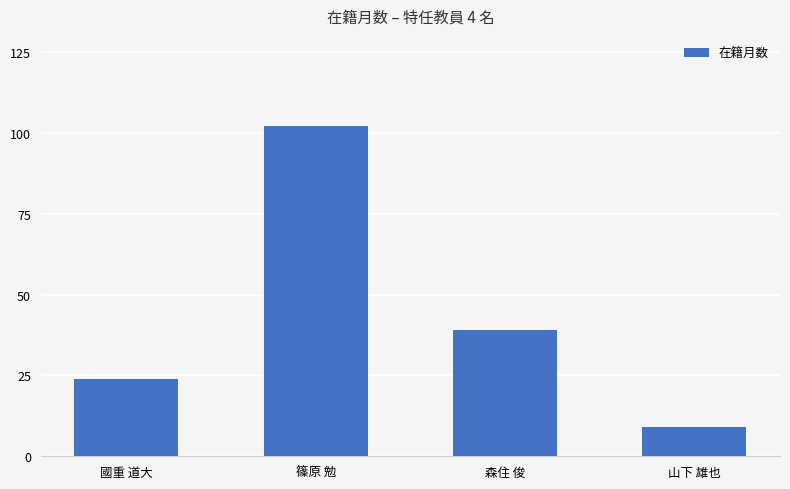

What is the approximate value at 國重 道大?

24